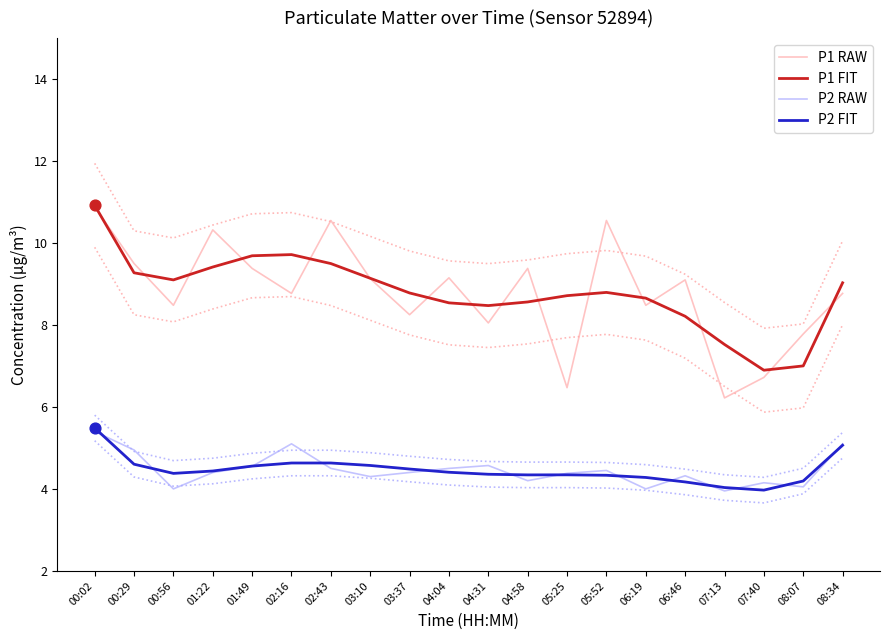

What are all the series names shown in the legend?

P1 RAW, P1 FIT, P2 RAW, P2 FIT